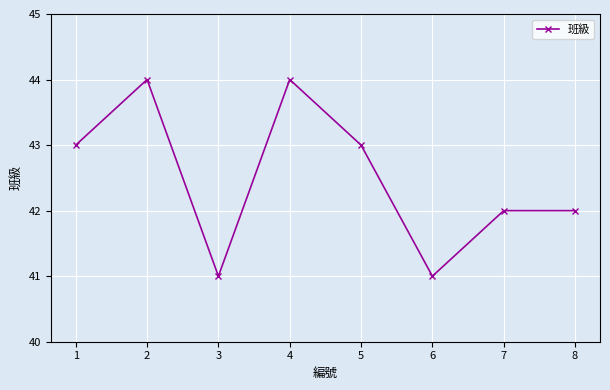

What is the smallest value displayed?

41